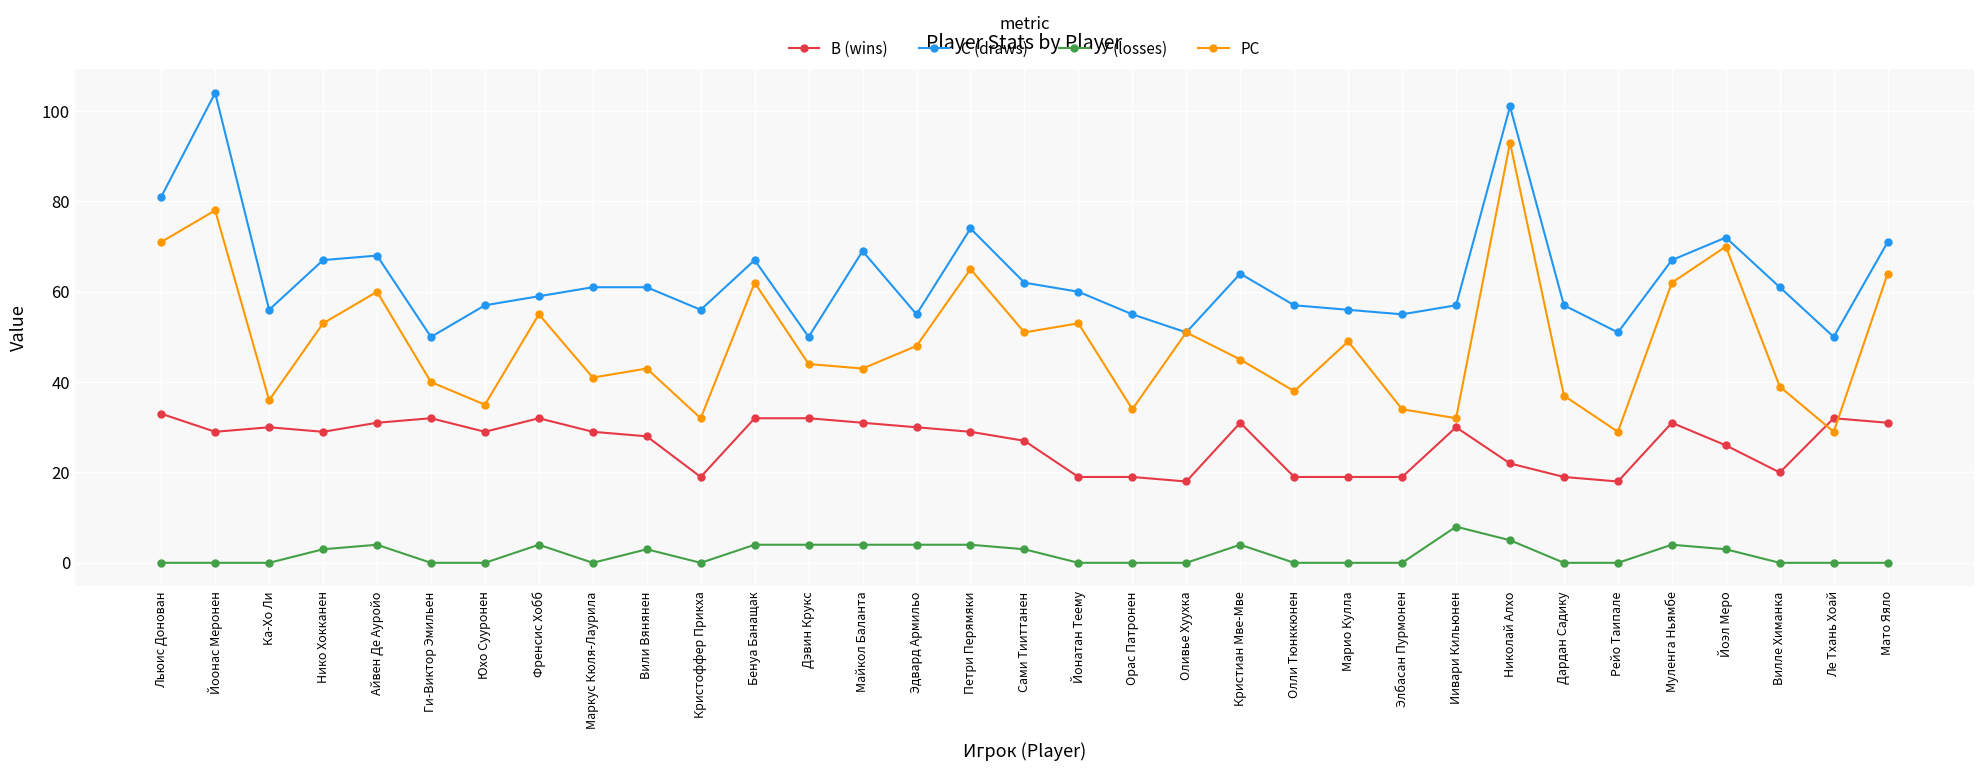

Reading left to right, what are all the values shown in this chart?

В (wins): Льюис Донован=33	Йоонас Меронен=29	Ка-Хо Ли=30	Нико Хокканен=29	Айвен Де Ауройо=31	Ги-Виктор Эмильен=32	Юхо Сууронен=29	Френсис Хобб=32	Маркус Кюля-Лаурила=29	Вили Вянянен=28	Кристоффер Прикха=19	Бенуа Банащак=32	Дэвин Крукс=32	Майкол Баланта=31	Эдвард Армильо=30	Петри Перямяки=29	Сами Тииттанен=27	Йонатан Теему=19	Орас Патронен=19	Оливье Хуухка=18	Кристиан Мве-Мве=31	Олли Тюнккюнен=19	Марио Кулла=19	Элбасан Пурмонен=19	Иивари Кильюнен=30	Николай Алхо=22	Дардан Садику=19	Рейо Таипале=18	Муленга Ньямбе=31	Йоэл Меро=26	Вилле Химанка=20	Ле Тхань Хоай=32	Мато Яяло=31
С (draws): Льюис Донован=81	Йоонас Меронен=104	Ка-Хо Ли=56	Нико Хокканен=67	Айвен Де Ауройо=68	Ги-Виктор Эмильен=50	Юхо Сууронен=57	Френсис Хобб=59	Маркус Кюля-Лаурила=61	Вили Вянянен=61	Кристоффер Прикха=56	Бенуа Банащак=67	Дэвин Крукс=50	Майкол Баланта=69	Эдвард Армильо=55	Петри Перямяки=74	Сами Тииттанен=62	Йонатан Теему=60	Орас Патронен=55	Оливье Хуухка=51	Кристиан Мве-Мве=64	Олли Тюнккюнен=57	Марио Кулла=56	Элбасан Пурмонен=55	Иивари Кильюнен=57	Николай Алхо=101	Дардан Садику=57	Рейо Таипале=51	Муленга Ньямбе=67	Йоэл Меро=72	Вилле Химанка=61	Ле Тхань Хоай=50	Мато Яяло=71
У (losses): Льюис Донован=0	Йоонас Меронен=0	Ка-Хо Ли=0	Нико Хокканен=3	Айвен Де Ауройо=4	Ги-Виктор Эмильен=0	Юхо Сууронен=0	Френсис Хобб=4	Маркус Кюля-Лаурила=0	Вили Вянянен=3	Кристоффер Прикха=0	Бенуа Банащак=4	Дэвин Крукс=4	Майкол Баланта=4	Эдвард Армильо=4	Петри Перямяки=4	Сами Тииттанен=3	Йонатан Теему=0	Орас Патронен=0	Оливье Хуухка=0	Кристиан Мве-Мве=4	Олли Тюнккюнен=0	Марио Кулла=0	Элбасан Пурмонен=0	Иивари Кильюнен=8	Николай Алхо=5	Дардан Садику=0	Рейо Таипале=0	Муленга Ньямбе=4	Йоэл Меро=3	Вилле Химанка=0	Ле Тхань Хоай=0	Мато Яяло=0
РС: Льюис Донован=71	Йоонас Меронен=78	Ка-Хо Ли=36	Нико Хокканен=53	Айвен Де Ауройо=60	Ги-Виктор Эмильен=40	Юхо Сууронен=35	Френсис Хобб=55	Маркус Кюля-Лаурила=41	Вили Вянянен=43	Кристоффер Прикха=32	Бенуа Банащак=62	Дэвин Крукс=44	Майкол Баланта=43	Эдвард Армильо=48	Петри Перямяки=65	Сами Тииттанен=51	Йонатан Теему=53	Орас Патронен=34	Оливье Хуухка=51	Кристиан Мве-Мве=45	Олли Тюнккюнен=38	Марио Кулла=49	Элбасан Пурмонен=34	Иивари Кильюнен=32	Николай Алхо=93	Дардан Садику=37	Рейо Таипале=29	Муленга Ньямбе=62	Йоэл Меро=70	Вилле Химанка=39	Ле Тхань Хоай=29	Мато Яяло=64